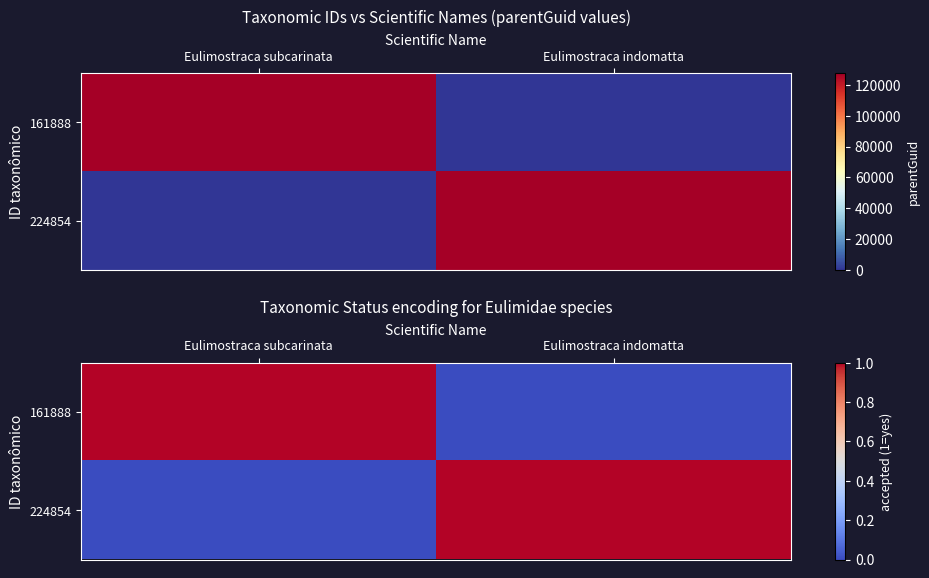

Count the number of data series in this chart.

2